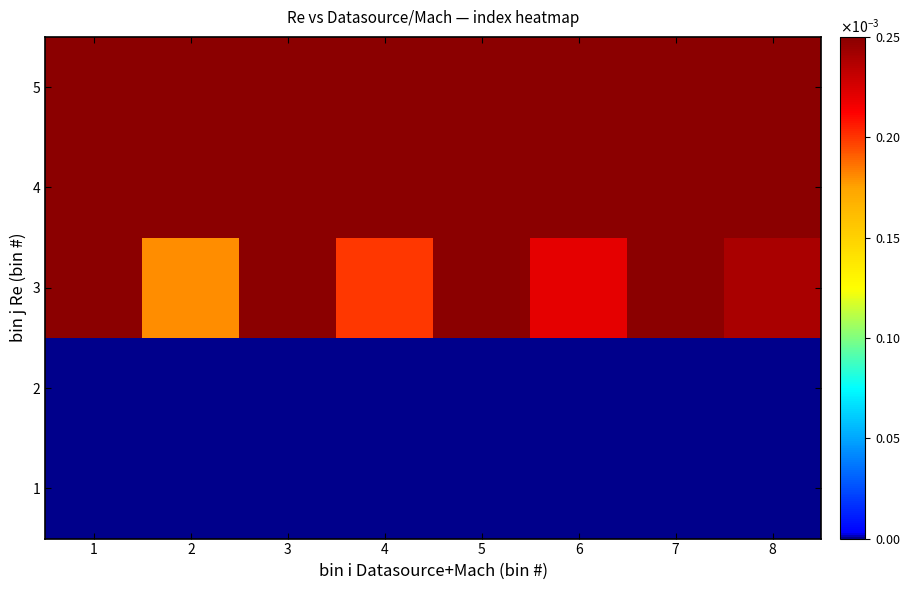

Rank the series at 3 from lowest to highest value.

1, 2, 3, 4, 5